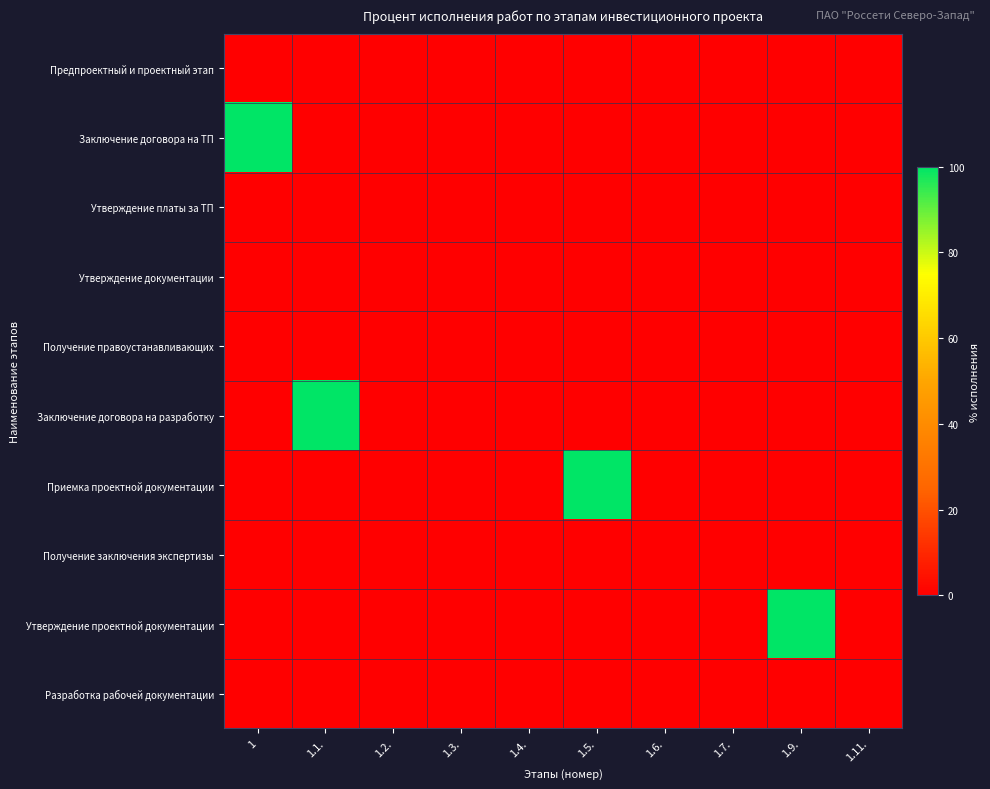

Reading left to right, extract all data points from this chart.

Предпроектный и проектный этап: 1=0	1.1.=0	1.2.=0	1.3.=0	1.4.=0	1.5.=0	1.6.=0	1.7.=0	1.9.=0	1.11.=0
Заключение договора на ТП: 1=100	1.1.=0	1.2.=0	1.3.=0	1.4.=0	1.5.=0	1.6.=0	1.7.=0	1.9.=0	1.11.=0
Утверждение платы за ТП: 1=0	1.1.=0	1.2.=0	1.3.=0	1.4.=0	1.5.=0	1.6.=0	1.7.=0	1.9.=0	1.11.=0
Утверждение документации: 1=0	1.1.=0	1.2.=0	1.3.=0	1.4.=0	1.5.=0	1.6.=0	1.7.=0	1.9.=0	1.11.=0
Получение правоустанавливающих: 1=0	1.1.=0	1.2.=0	1.3.=0	1.4.=0	1.5.=0	1.6.=0	1.7.=0	1.9.=0	1.11.=0
Заключение договора на разработку: 1=0	1.1.=100	1.2.=0	1.3.=0	1.4.=0	1.5.=0	1.6.=0	1.7.=0	1.9.=0	1.11.=0
Приемка проектной документации: 1=0	1.1.=0	1.2.=0	1.3.=0	1.4.=0	1.5.=100	1.6.=0	1.7.=0	1.9.=0	1.11.=0
Получение заключения экспертизы: 1=0	1.1.=0	1.2.=0	1.3.=0	1.4.=0	1.5.=0	1.6.=0	1.7.=0	1.9.=0	1.11.=0
Утверждение проектной документации: 1=0	1.1.=0	1.2.=0	1.3.=0	1.4.=0	1.5.=0	1.6.=0	1.7.=0	1.9.=100	1.11.=0
Разработка рабочей документации: 1=0	1.1.=0	1.2.=0	1.3.=0	1.4.=0	1.5.=0	1.6.=0	1.7.=0	1.9.=0	1.11.=0